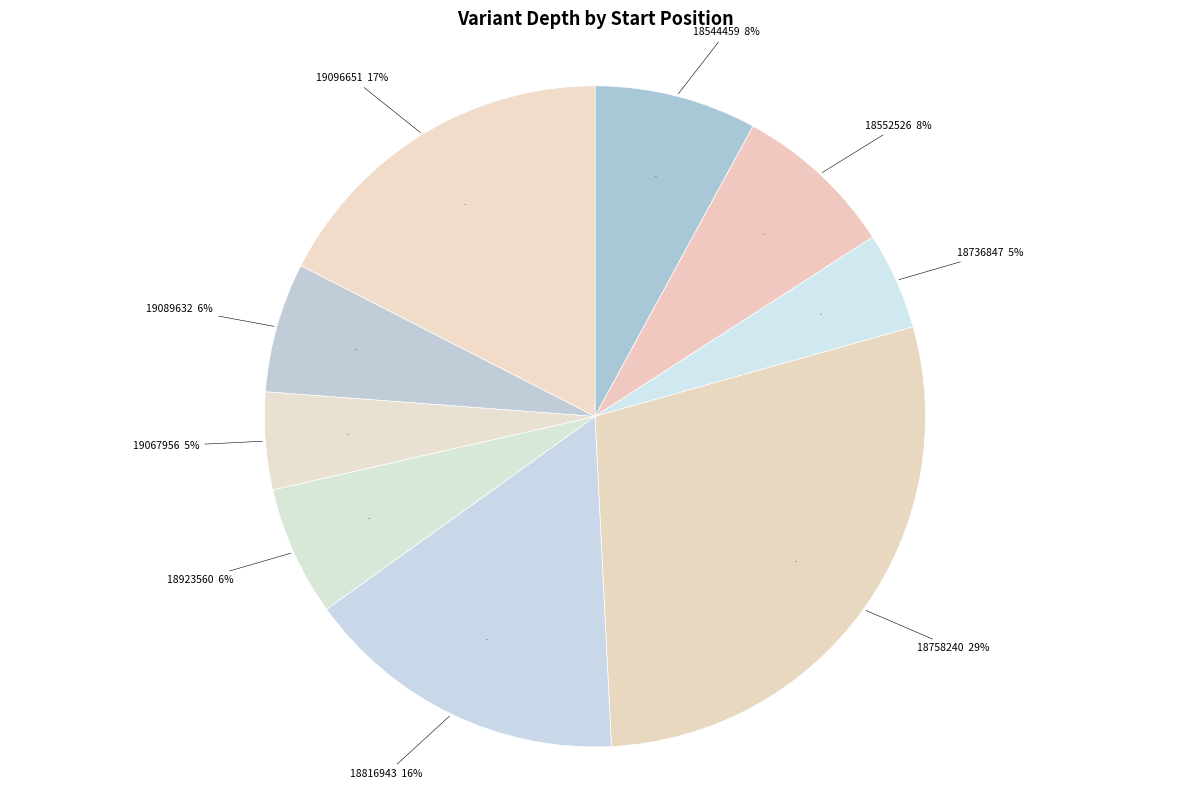

Rank the categories by value from highest to lowest.

18758240, 19096651, 18816943, 18544459, 18552526, 18923560, 19089632, 18736847, 19067956